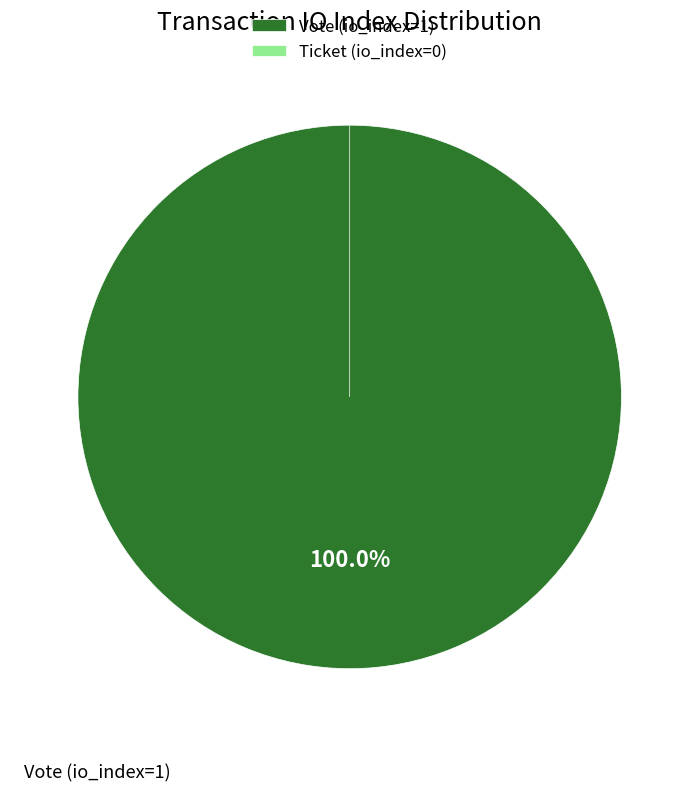

What is the total percentage of Vote (io_index=1) and Ticket (io_index=0)?

100.0%